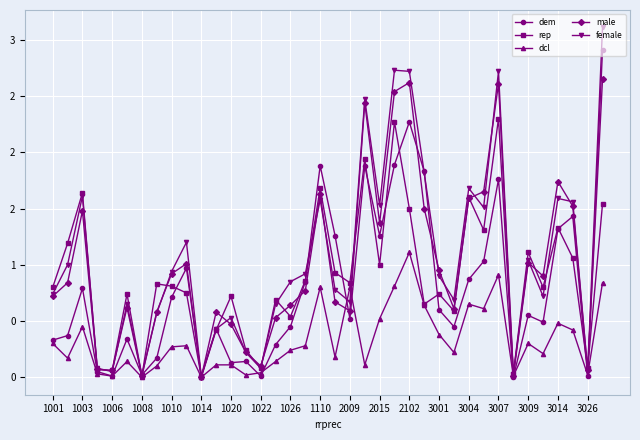

Is this an area chart (filled region under the line)?

No